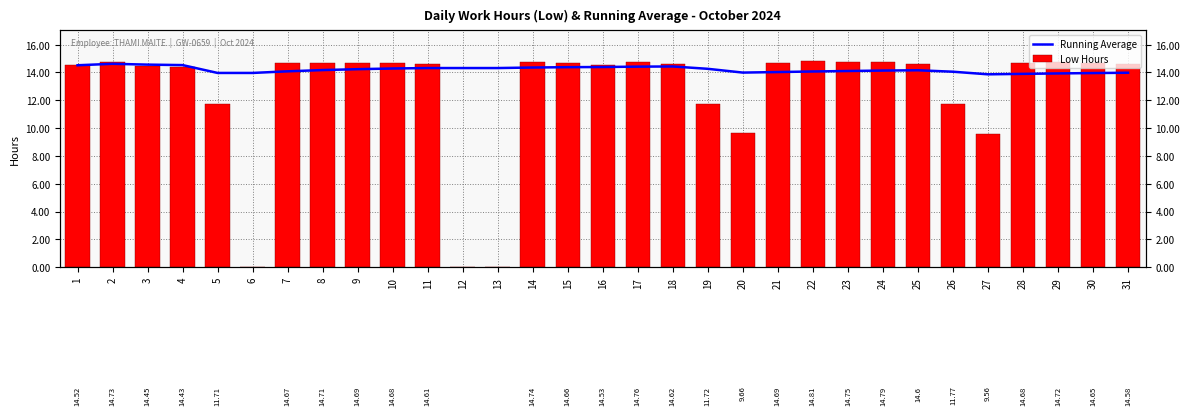

What is the sum of all Running Average values?

440.4